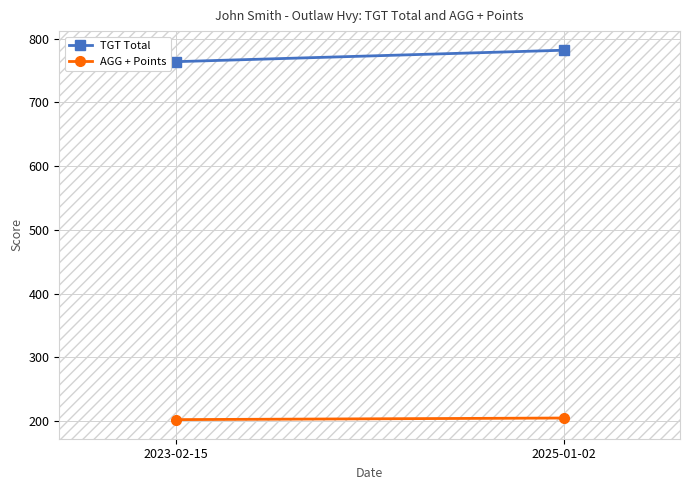

Which category has the lowest value across all series?

2023-02-15